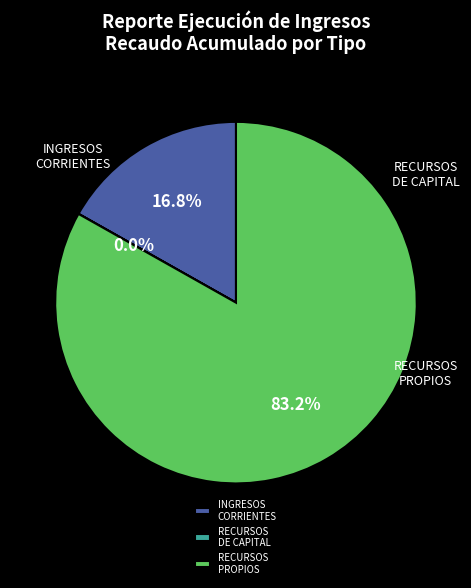

Is there any slice that represents more than half of the pie?

Yes